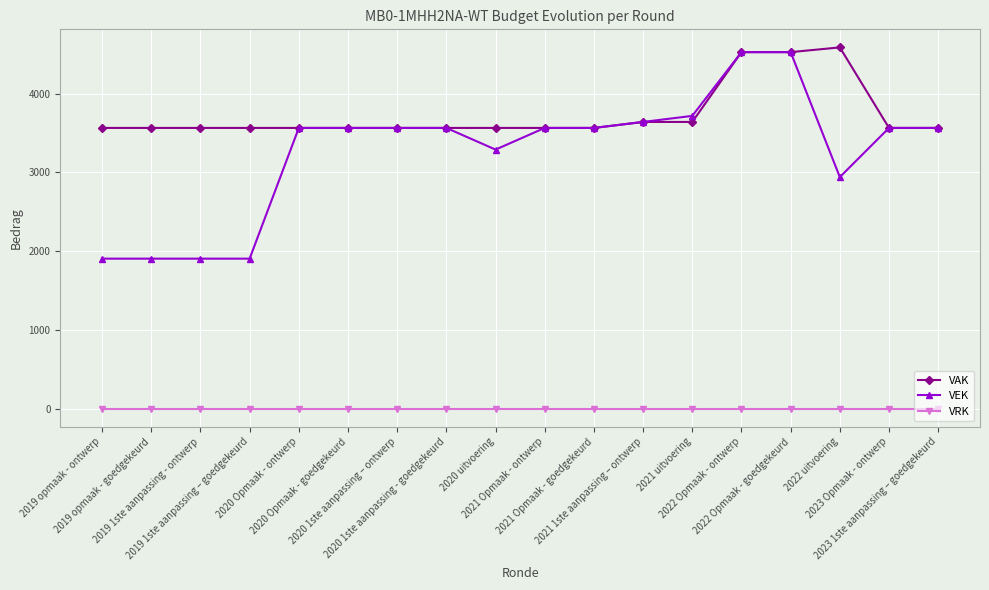

Rank the series by their maximum value, from lowest to highest.

VRK, VEK, VAK